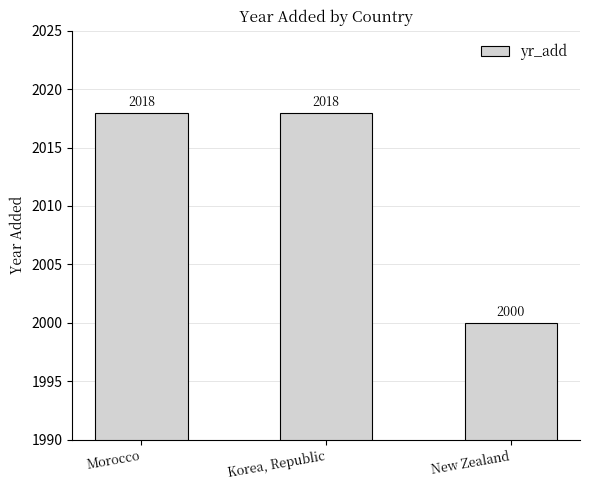

What is the maximum value shown in the chart?

2018